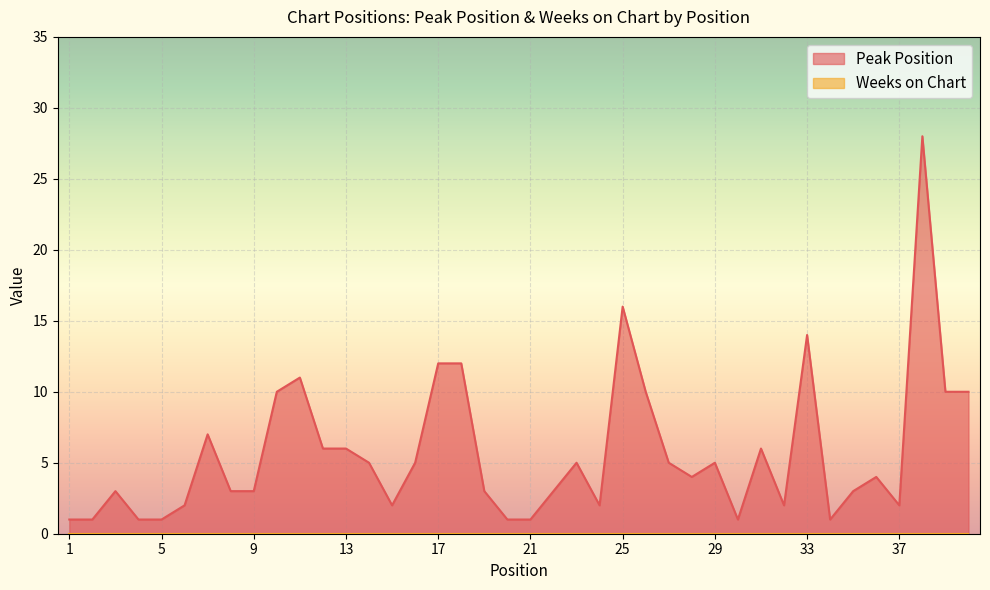

What is the difference between the values at 5 and 29?

4